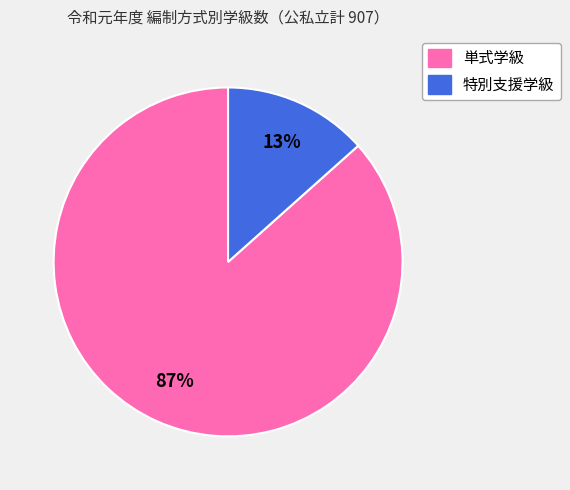

What percentage is the 特別支援学級 slice, to the nearest percent?

13%